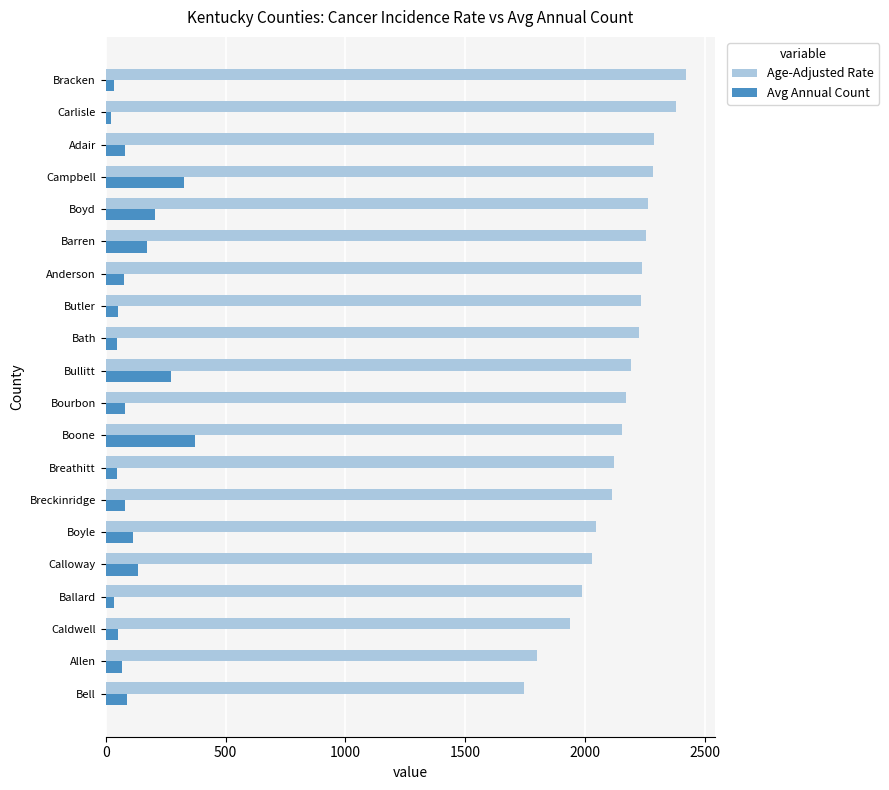

Which series has the widest spread of values?

Age-Adjusted Rate